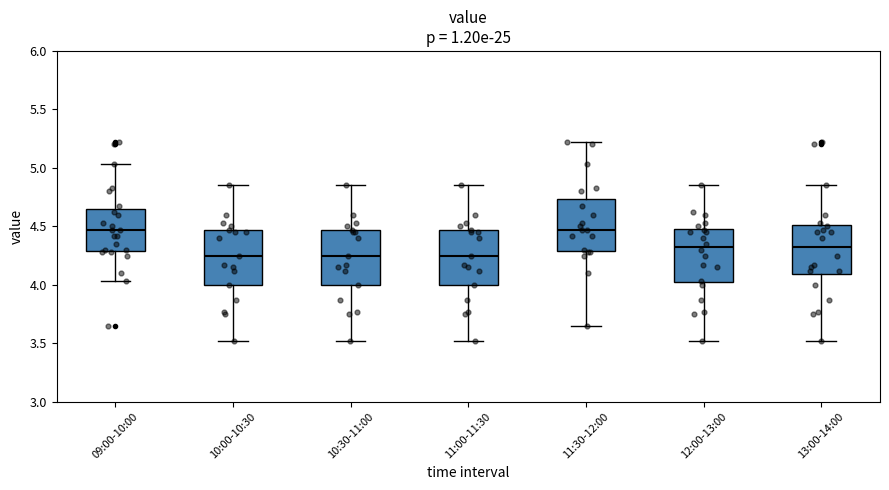

Reading left to right, transcribe this box plot: for each box, give where its median line is, the range the box spans, and where its two whiskers end, as read against the y-axis. The values are not printed on the chart, so give them approximately, as read against the axis.

09:00-10:00: median 4.45, box 4.30 to 4.65, whiskers 4.05 to 5.05
10:00-10:30: median 4.25, box 4.00 to 4.45, whiskers 3.50 to 4.85
10:30-11:00: median 4.25, box 4.00 to 4.45, whiskers 3.50 to 4.85
11:00-11:30: median 4.25, box 4.00 to 4.45, whiskers 3.50 to 4.85
11:30-12:00: median 4.45, box 4.30 to 4.75, whiskers 3.65 to 5.20
12:00-13:00: median 4.35, box 4.00 to 4.50, whiskers 3.50 to 4.85
13:00-14:00: median 4.35, box 4.10 to 4.50, whiskers 3.50 to 4.85